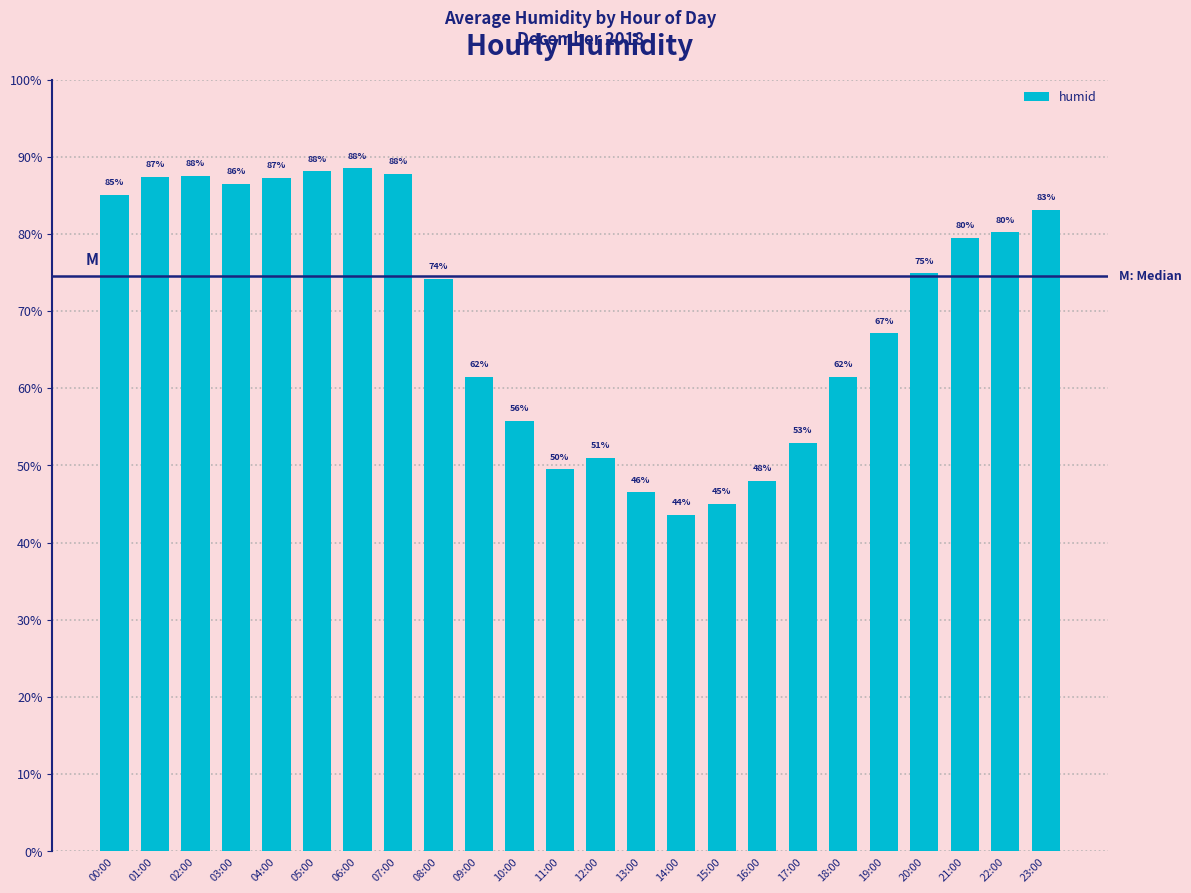

How many data points are less than 74?

11